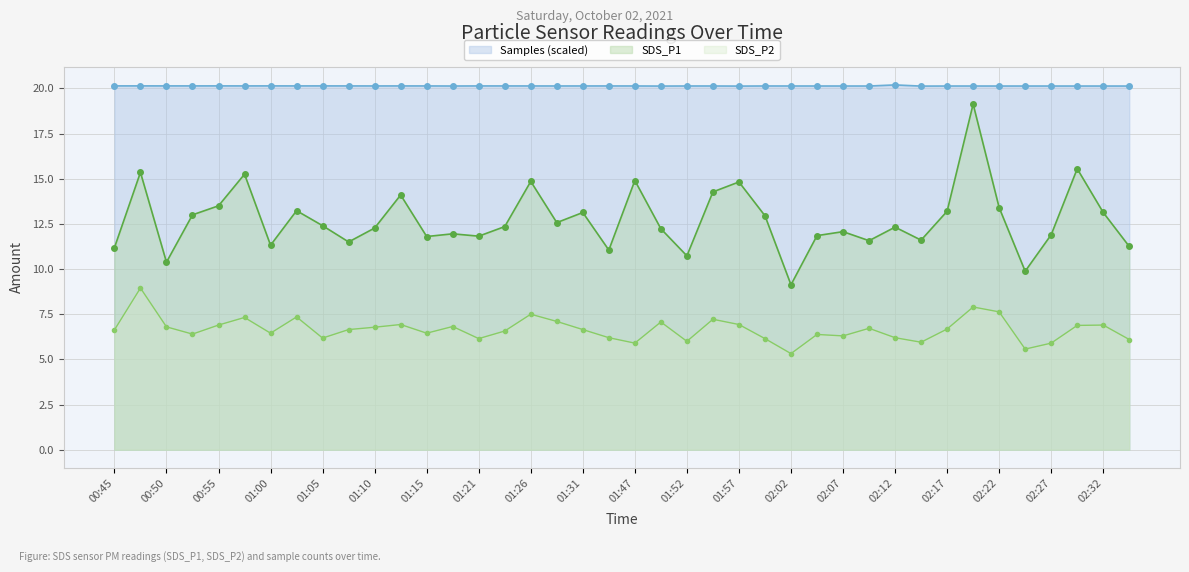

Reading left to right, transcribe all the data shown in this chart.

Samples (scaled): 20.1	20.1	20.1	20.1	20.1	20.1	20.1	20.1	20.1	20.1	20.1	20.1	20.1	20.1	20.1	20.1	20.1	20.1	20.1	20.1	20.1	20.1	20.1	20.1	20.1	20.1	20.1	20.1	20.1	20.1	20.2	20.1	20.1	20.1	20.1	20.1	20.1	20.1	20.1	20.1
SDS_P1: 11.2	15.3	10.4	13.0	13.5	15.2	11.3	13.2	12.4	11.5	12.3	14.1	11.8	11.9	11.8	12.3	14.8	12.6	13.1	11.1	14.9	12.2	10.7	14.3	14.8	12.9	9.1	11.8	12.1	11.6	12.3	11.6	13.2	19.1	13.4	9.9	11.9	15.6	13.1	11.2
SDS_P2: 6.6	8.9	6.8	6.4	6.9	7.3	6.5	7.3	6.2	6.7	6.8	6.9	6.5	6.8	6.2	6.6	7.5	7.1	6.7	6.2	5.9	7.1	6.0	7.2	6.9	6.2	5.3	6.4	6.3	6.7	6.2	6.0	6.7	7.9	7.6	5.6	5.9	6.9	6.9	6.1